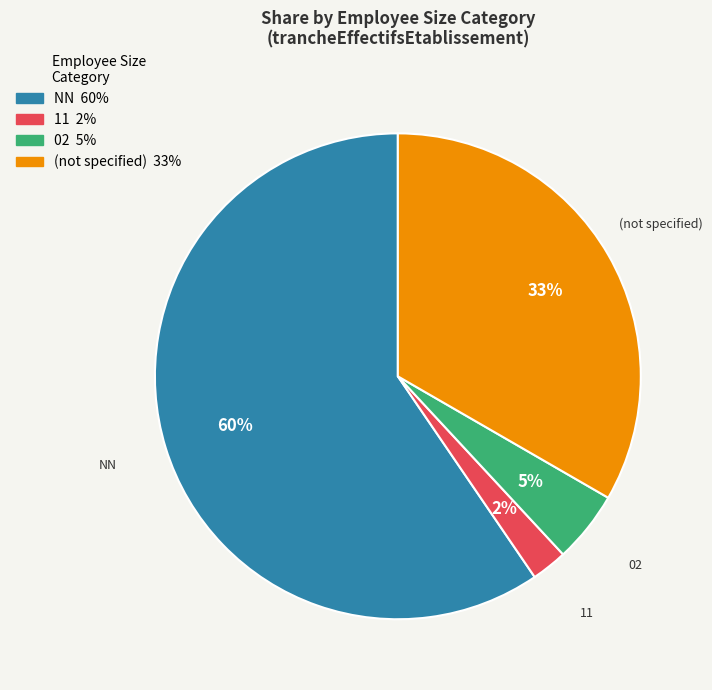

To the nearest percent, what is the average slice percentage?

25%